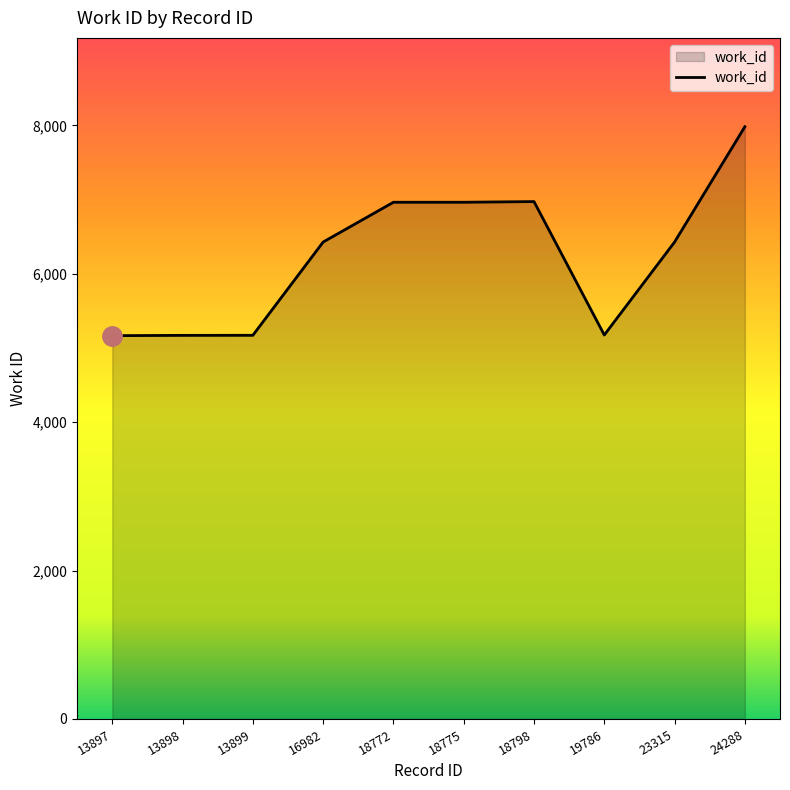

True or false: the data shows 9838 at 23315.

False